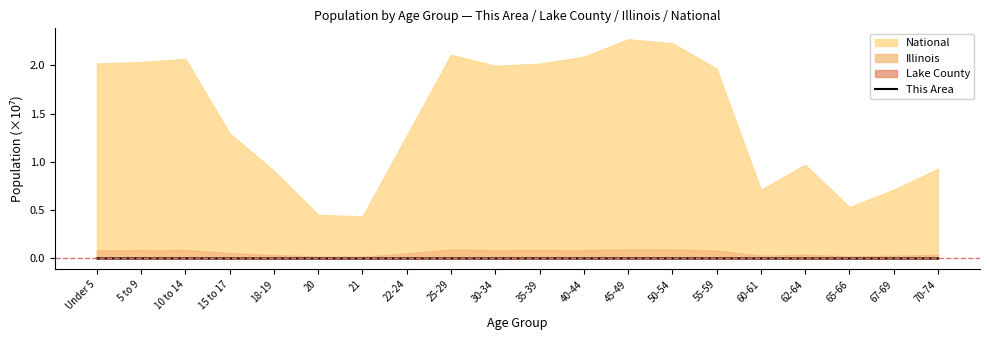

Reading left to right, extract all data points from this chart.

Under 5=0.0	5 to 9=0.0	10 to 14=0.0	15 to 17=0.0	18-19=0.0	20=0.0	21=0.0	22-24=0.0	25-29=0.0	30-34=0.0	35-39=0.0	40-44=0.0	45-49=0.0	50-54=0.0	55-59=0.0	60-61=0.0	62-64=0.0	65-66=0.0	67-69=0.0	70-74=0.0